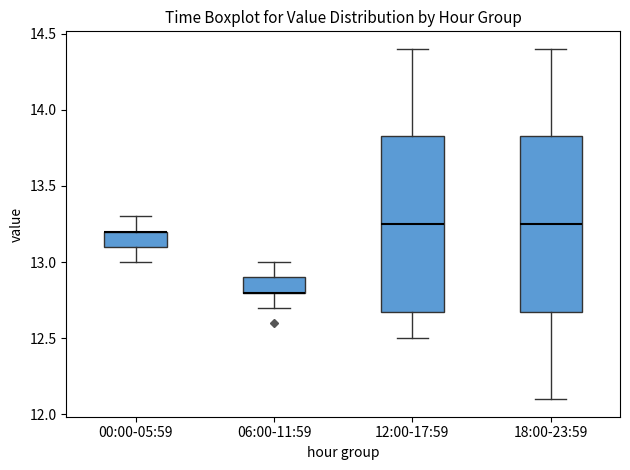

Reading left to right, read every box against the y-axis: the position of its median line, the range the box covers, and the ends of its whiskers. The values are not printed on the chart, so give them approximately, as read against the axis.

00:00-05:59: median 13.20 (drawn on the box's upper edge), box 13.10 to 13.20, whiskers 13.00 to 13.30
06:00-11:59: median 12.80 (drawn on the box's lower edge), box 12.80 to 12.90, whiskers 12.70 to 13.00
12:00-17:59: median 13.25, box 12.70 to 13.85, whiskers 12.50 to 14.40
18:00-23:59: median 13.25, box 12.70 to 13.85, whiskers 12.10 to 14.40